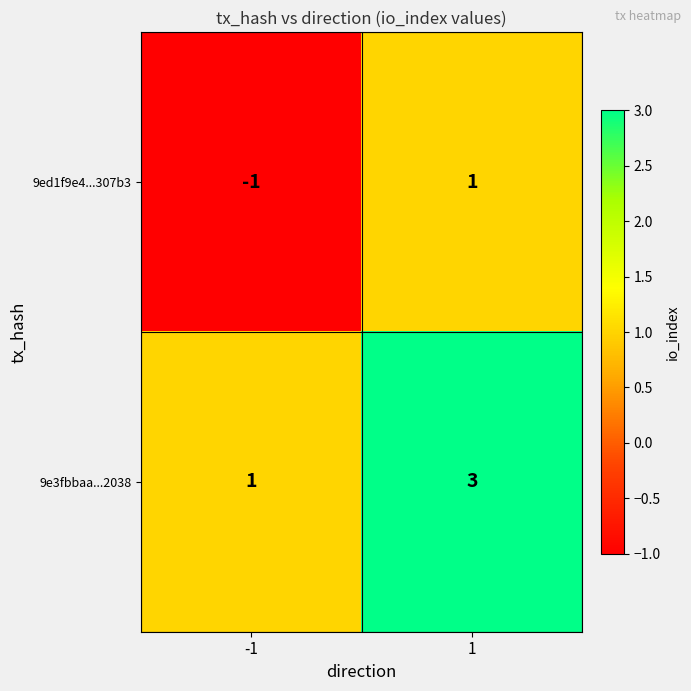

Which series has the largest total across all categories?

9e3fbbaa...2038